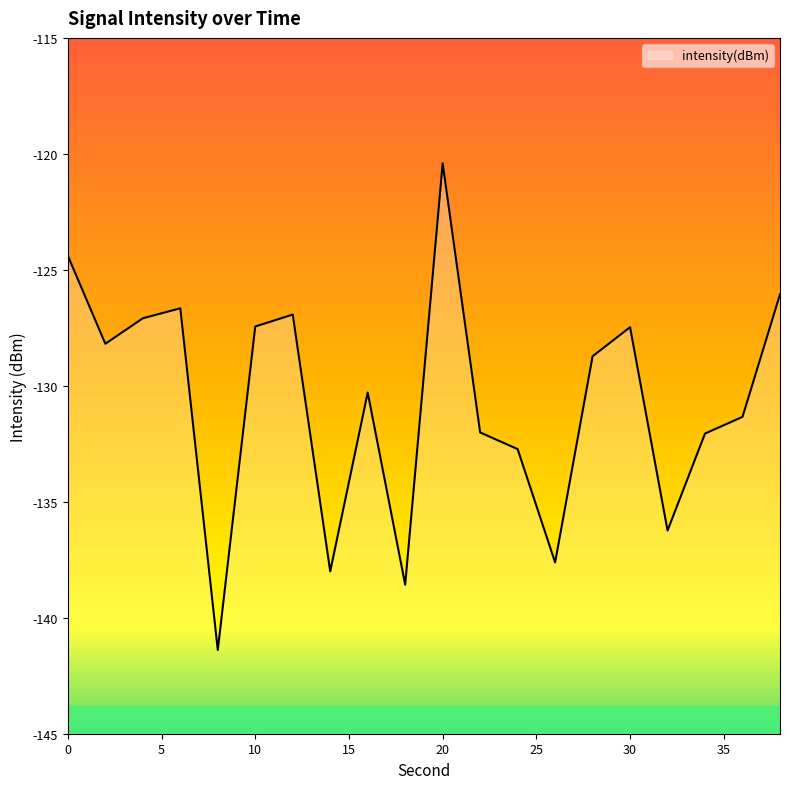

List the labels in order of value, largest first.

20, 0, 38, 6, 12, 4, 10, 30, 2, 28, 16, 36, 22, 34, 24, 32, 26, 14, 18, 8